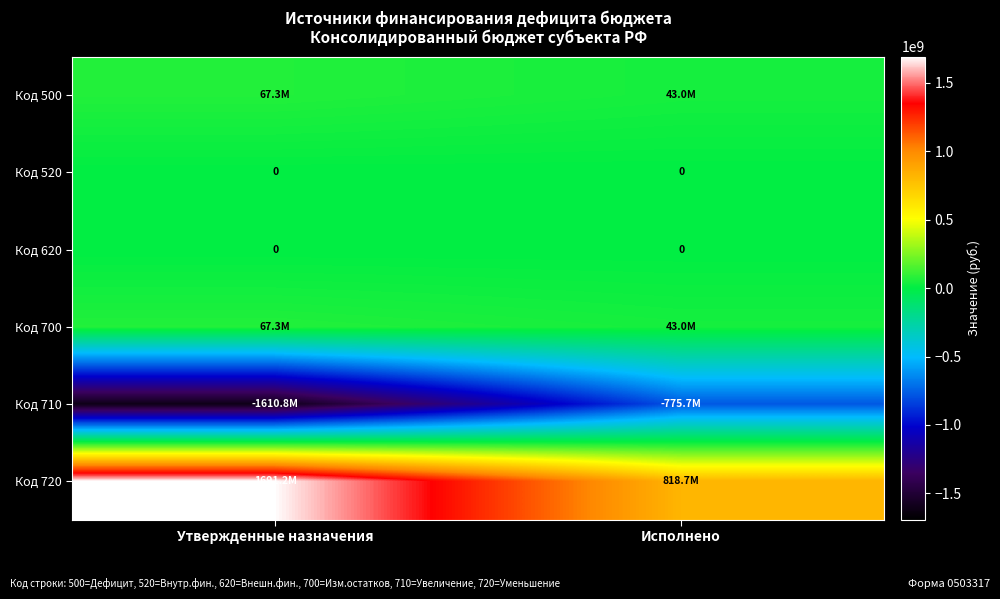

What is the minimum value shown in the chart?

-1610826305.0